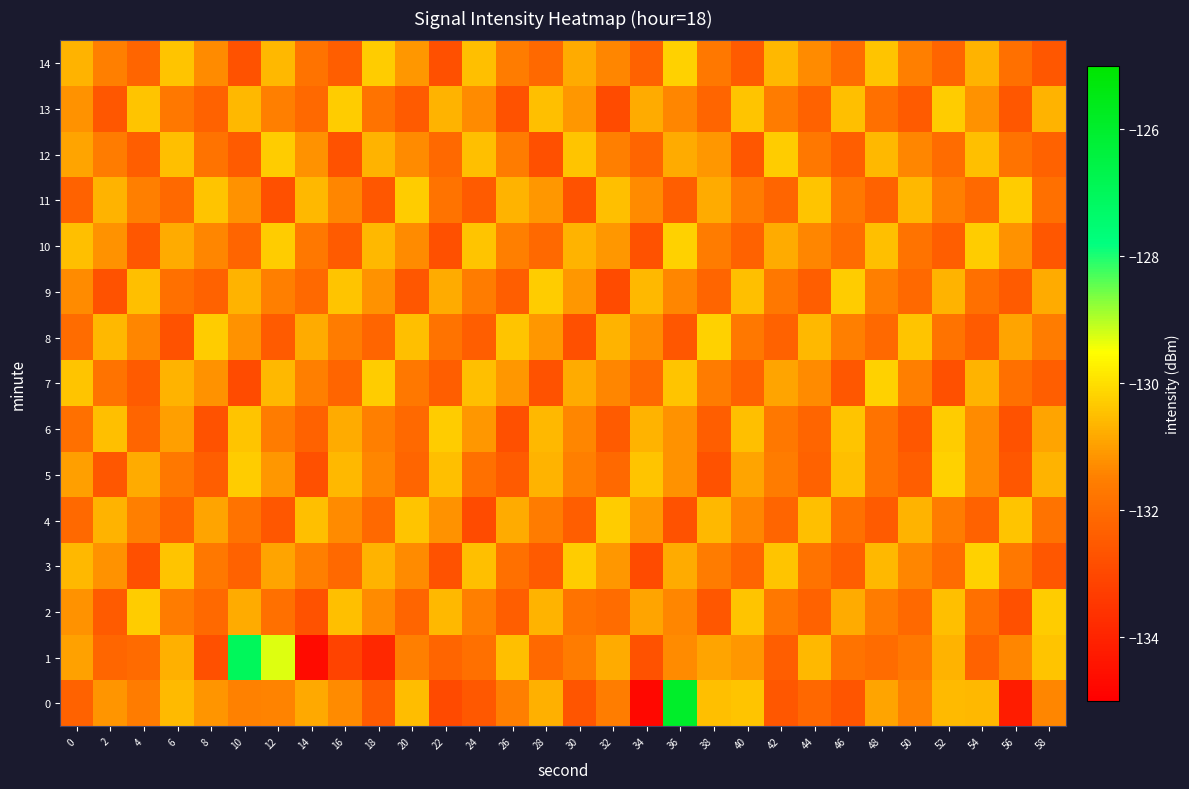

Reading left to right, transcribe all the data shown in this chart.

0: 0=-132.3	2=-131.1	4=-131.6	6=-130.6	8=-131.1	10=-131.5	12=-131.4	14=-130.8	16=-131.3	18=-132.5	20=-130.5	22=-132.9	24=-132.6	26=-131.5	28=-130.7	30=-132.7	32=-131.5	34=-134.7	36=-125.9	38=-130.5	40=-130.4	42=-132.6	44=-132.1	46=-132.6	48=-130.9	50=-131.5	52=-130.6	54=-130.6	56=-134.2	58=-131.4
1: 0=-131.0	2=-132.2	4=-132.1	6=-130.7	8=-132.8	10=-127.0	12=-129.3	14=-134.7	16=-133.1	18=-133.9	20=-131.5	22=-132.2	24=-131.9	26=-130.5	28=-132.1	30=-131.6	32=-130.8	34=-132.7	36=-131.3	38=-130.9	40=-131.1	42=-132.4	44=-130.6	46=-131.8	48=-132.0	50=-131.7	52=-130.7	54=-132.3	56=-131.4	58=-130.4
2: 0=-131.2	2=-132.5	4=-130.3	6=-131.6	8=-132.1	10=-130.8	12=-131.9	14=-132.7	16=-130.5	18=-131.3	20=-132.2	22=-130.6	24=-131.5	26=-132.4	28=-130.7	30=-131.8	32=-132.0	34=-130.9	36=-131.4	38=-132.6	40=-130.4	42=-131.7	44=-132.3	46=-130.8	48=-131.6	50=-132.1	52=-130.5	54=-131.9	56=-132.8	58=-130.3
3: 0=-130.6	2=-131.2	4=-132.8	6=-130.4	8=-131.7	10=-132.3	12=-130.9	14=-131.5	16=-132.1	18=-130.7	20=-131.3	22=-132.7	24=-130.5	26=-131.9	28=-132.5	30=-130.3	32=-131.1	34=-132.9	36=-130.8	38=-131.6	40=-132.2	42=-130.4	44=-131.8	46=-132.4	48=-130.6	50=-131.4	52=-132.0	54=-130.2	56=-131.7	58=-132.6
4: 0=-132.1	2=-130.7	4=-131.5	6=-132.3	8=-130.9	10=-131.8	12=-132.6	14=-130.5	16=-131.3	18=-132.1	20=-130.4	22=-131.2	24=-132.9	26=-130.8	28=-131.6	30=-132.4	32=-130.3	34=-131.1	36=-132.7	38=-130.6	40=-131.4	42=-132.2	44=-130.5	46=-131.9	48=-132.5	50=-130.7	52=-131.6	54=-132.3	56=-130.4	58=-131.8
5: 0=-131.0	2=-132.6	4=-130.8	6=-131.7	8=-132.4	10=-130.3	12=-131.1	14=-132.8	16=-130.6	18=-131.4	20=-132.2	22=-130.5	24=-131.9	26=-132.5	28=-130.7	30=-131.5	32=-132.1	34=-130.4	36=-131.2	38=-132.7	40=-130.9	42=-131.6	44=-132.3	46=-130.5	48=-131.8	50=-132.4	52=-130.2	54=-131.3	56=-132.6	58=-130.7
6: 0=-131.9	2=-130.5	4=-132.2	6=-131.0	8=-132.7	10=-130.4	12=-131.6	14=-132.3	16=-130.8	18=-131.5	20=-132.1	22=-130.3	24=-131.1	26=-132.8	28=-130.6	30=-131.4	32=-132.5	34=-130.7	36=-131.2	38=-132.4	40=-130.5	42=-131.7	44=-132.2	46=-130.4	48=-131.8	50=-132.6	52=-130.3	54=-131.3	56=-132.7	58=-130.9
7: 0=-130.4	2=-131.8	4=-132.5	6=-130.7	8=-131.2	10=-132.9	12=-130.6	14=-131.5	16=-132.2	18=-130.3	20=-131.7	22=-132.4	24=-130.5	26=-131.1	28=-132.7	30=-130.8	32=-131.4	34=-132.1	36=-130.4	38=-131.6	40=-132.3	42=-130.9	44=-131.3	46=-132.6	48=-130.2	50=-131.5	52=-132.8	54=-130.7	56=-131.9	58=-132.4
8: 0=-132.0	2=-130.6	4=-131.4	6=-132.7	8=-130.3	10=-131.2	12=-132.5	14=-130.8	16=-131.6	18=-132.2	20=-130.5	22=-131.8	24=-132.4	26=-130.4	28=-131.1	30=-132.8	32=-130.7	34=-131.3	36=-132.6	38=-130.2	40=-131.7	42=-132.3	44=-130.6	46=-131.5	48=-132.1	50=-130.4	52=-131.8	54=-132.5	56=-130.9	58=-131.6
9: 0=-131.3	2=-132.7	4=-130.5	6=-131.9	8=-132.3	10=-130.7	12=-131.5	14=-132.1	16=-130.4	18=-131.2	20=-132.6	22=-130.8	24=-131.6	26=-132.4	28=-130.3	30=-131.1	32=-132.9	34=-130.6	36=-131.4	38=-132.2	40=-130.5	42=-131.7	44=-132.4	46=-130.3	48=-131.5	50=-132.1	52=-130.7	54=-131.9	56=-132.5	58=-130.8
10: 0=-130.5	2=-131.2	4=-132.6	6=-130.8	8=-131.4	10=-132.2	12=-130.3	14=-131.7	16=-132.5	18=-130.6	20=-131.3	22=-132.8	24=-130.4	26=-131.5	28=-132.1	30=-130.7	32=-131.1	34=-132.7	36=-130.2	38=-131.6	40=-132.3	42=-130.8	44=-131.4	46=-132.0	48=-130.5	50=-131.8	52=-132.4	54=-130.3	56=-131.2	58=-132.6
11: 0=-132.3	2=-130.7	4=-131.5	6=-132.1	8=-130.4	10=-131.2	12=-132.8	14=-130.6	16=-131.4	18=-132.6	20=-130.3	22=-131.8	24=-132.5	26=-130.7	28=-131.1	30=-132.7	32=-130.5	34=-131.3	36=-132.4	38=-130.8	40=-131.6	42=-132.2	44=-130.4	46=-131.7	48=-132.3	50=-130.6	52=-131.5	54=-132.1	56=-130.3	58=-131.9
12: 0=-130.9	2=-131.6	4=-132.4	6=-130.5	8=-131.8	10=-132.5	12=-130.3	14=-131.2	16=-132.7	18=-130.7	20=-131.3	22=-132.1	24=-130.5	26=-131.6	28=-132.8	30=-130.4	32=-131.5	34=-132.2	36=-130.8	38=-131.1	40=-132.6	42=-130.3	44=-131.7	46=-132.4	48=-130.6	50=-131.4	52=-132.0	54=-130.5	56=-131.8	58=-132.3
13: 0=-131.2	2=-132.6	4=-130.4	6=-131.7	8=-132.3	10=-130.6	12=-131.5	14=-132.1	16=-130.3	18=-131.8	20=-132.5	22=-130.7	24=-131.3	26=-132.7	28=-130.5	30=-131.1	32=-132.9	34=-130.8	36=-131.4	38=-132.2	40=-130.4	42=-131.6	44=-132.3	46=-130.5	48=-131.9	50=-132.5	52=-130.3	54=-131.2	56=-132.6	58=-130.7
14: 0=-130.7	2=-131.5	4=-132.2	6=-130.4	8=-131.3	10=-132.7	12=-130.6	14=-131.8	16=-132.4	18=-130.3	20=-131.1	22=-132.8	24=-130.5	26=-131.6	28=-132.1	30=-130.8	32=-131.4	34=-132.3	36=-130.2	38=-131.7	40=-132.5	42=-130.6	44=-131.3	46=-132.0	48=-130.4	50=-131.5	52=-132.2	54=-130.7	56=-131.9	58=-132.6